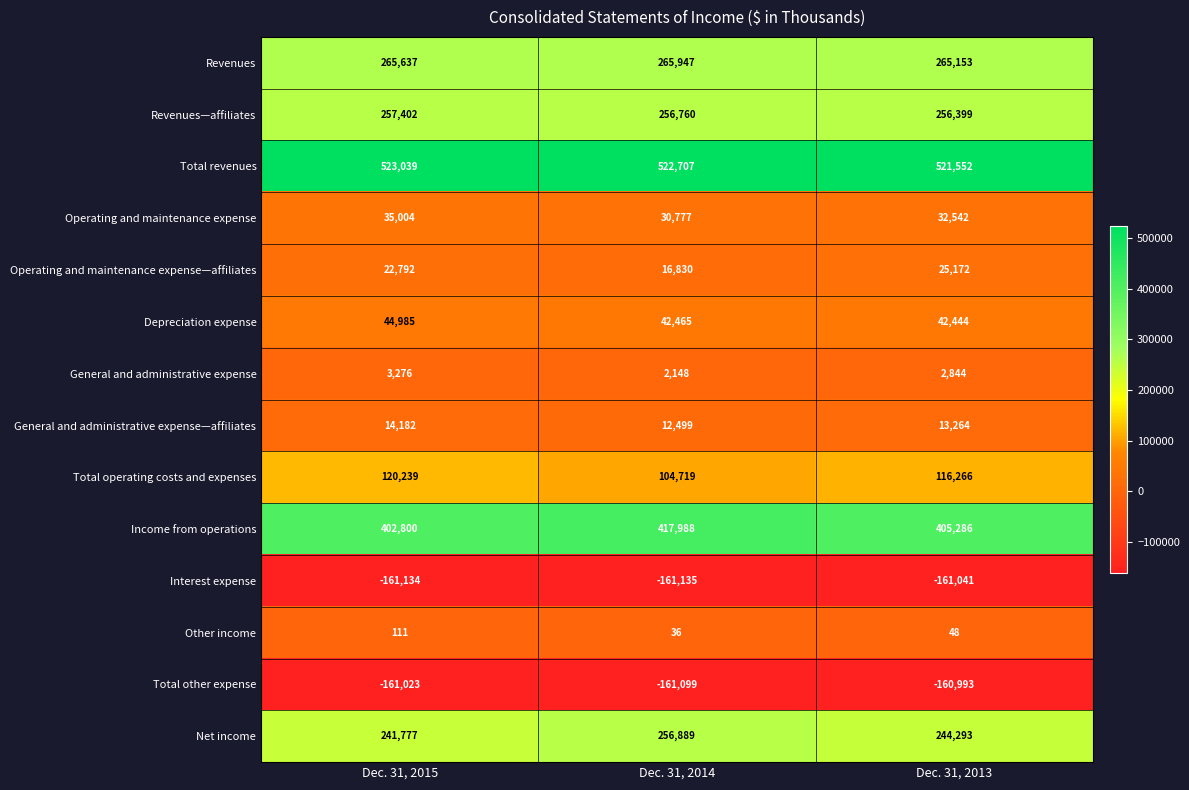

Rank the series at Dec. 31, 2013 from lowest to highest value.

Interest expense, Total other expense, Other income, General and administrative expense, General and administrative expense—affiliates, Operating and maintenance expense—affiliates, Operating and maintenance expense, Depreciation expense, Total operating costs and expenses, Net income, Revenues—affiliates, Revenues, Income from operations, Total revenues